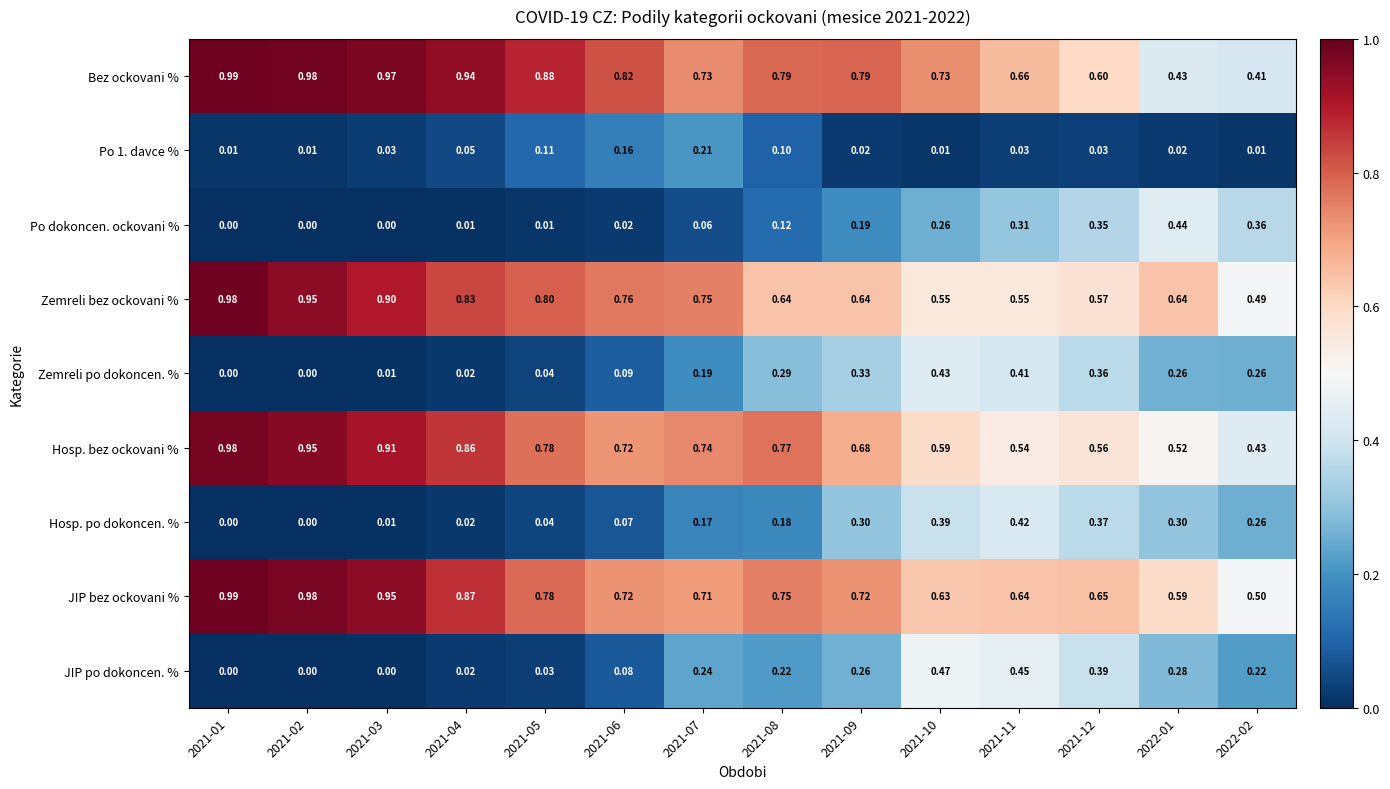

Is the value of Hosp. po dokoncen. % at 2021-01 greater than the value of Zemreli po dokoncen. % at 2022-01?

No